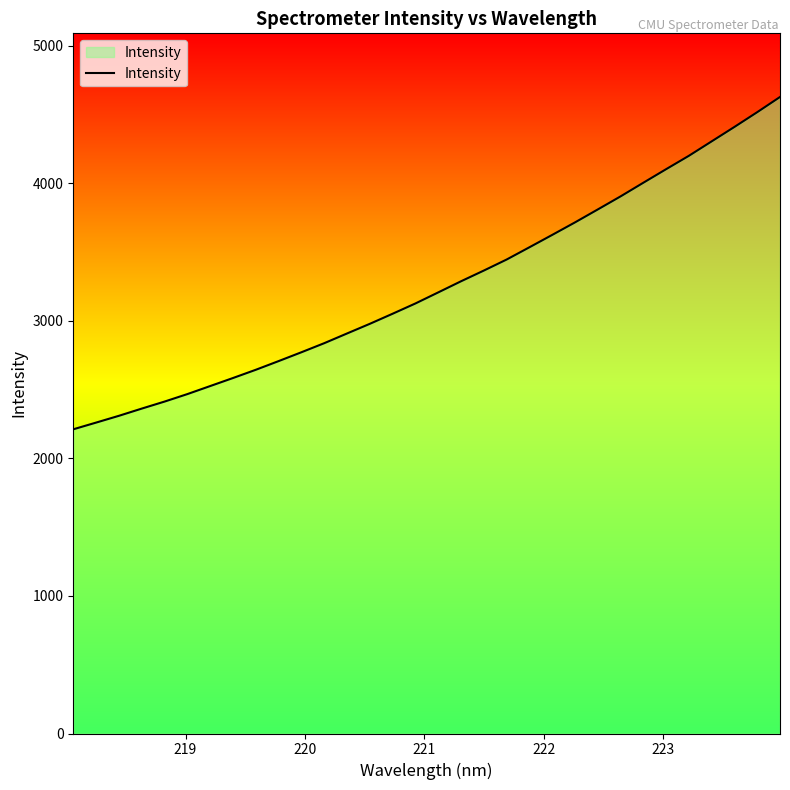

What is the minimum value shown in the chart?

2211.4